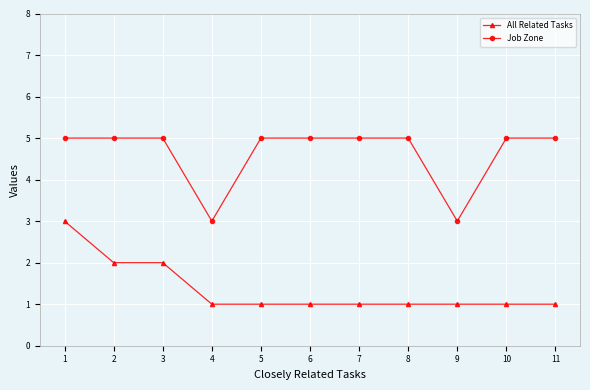

Reading left to right, transcribe all the data shown in this chart.

All Related Tasks: 3	2	2	1	1	1	1	1	1	1	1
Job Zone: 5	5	5	3	5	5	5	5	3	5	5